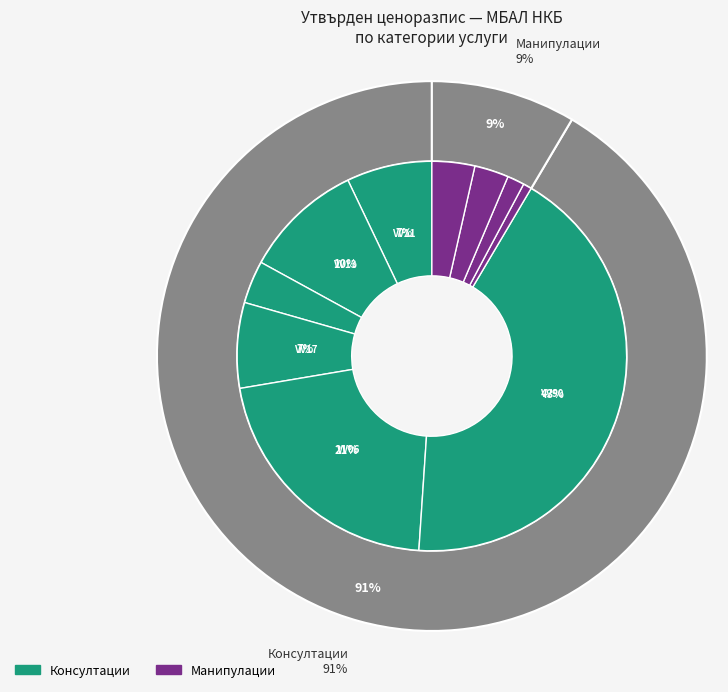

What is the change in value from Рентгенологична консултация по документи to Консилиум?

+125